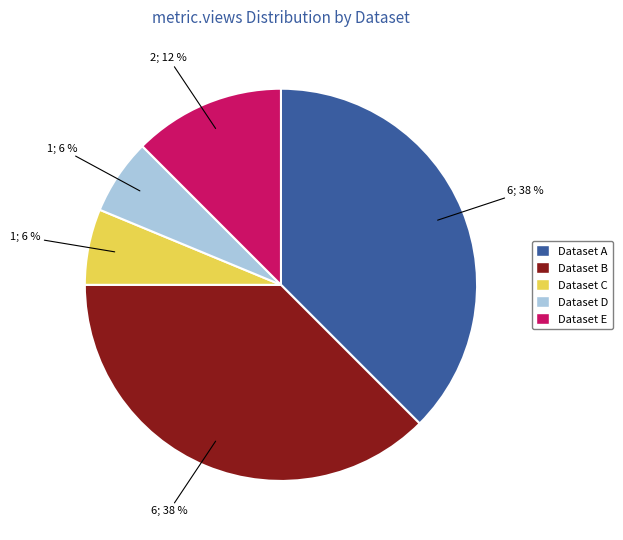

Is there a majority slice in this chart?

No